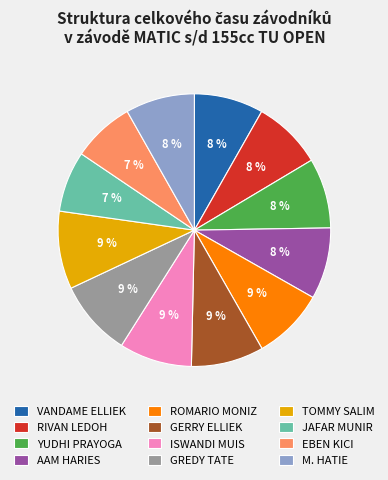

How many segments does this pie chart have?

12